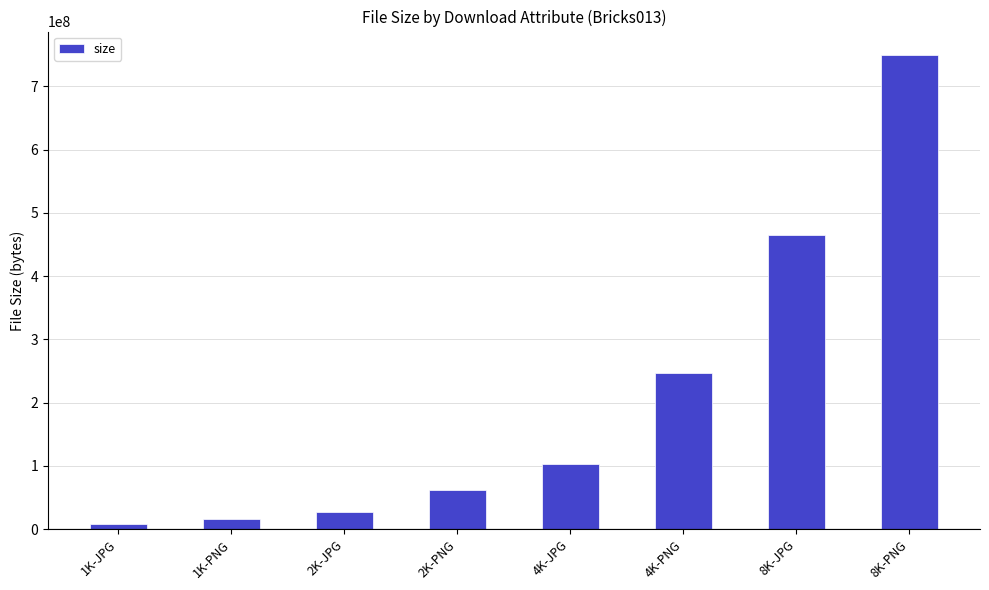

Rank the categories by value from lowest to highest.

1K-JPG, 1K-PNG, 2K-JPG, 2K-PNG, 4K-JPG, 4K-PNG, 8K-JPG, 8K-PNG